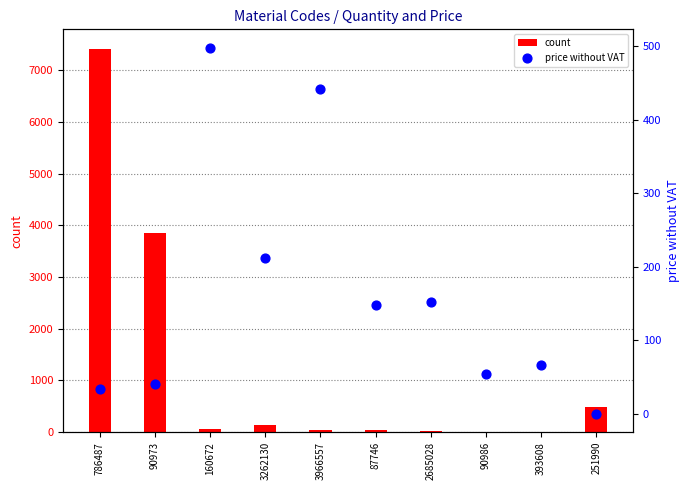

Which series contains the lowest Y value?

price without VAT